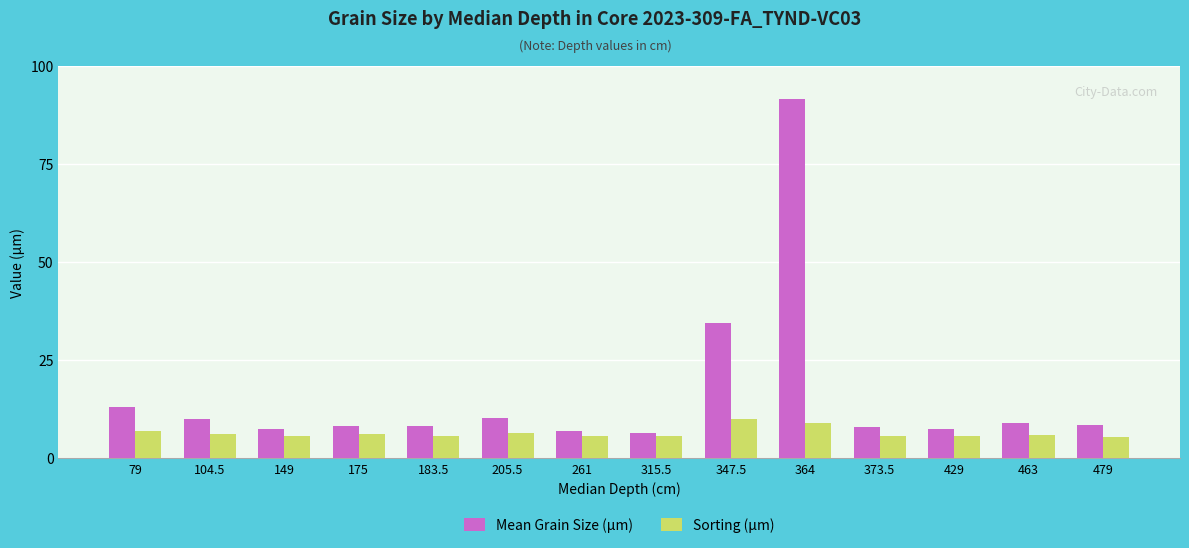

Rank the series by their maximum value, from highest to lowest.

Mean Grain Size (µm), Sorting (µm)